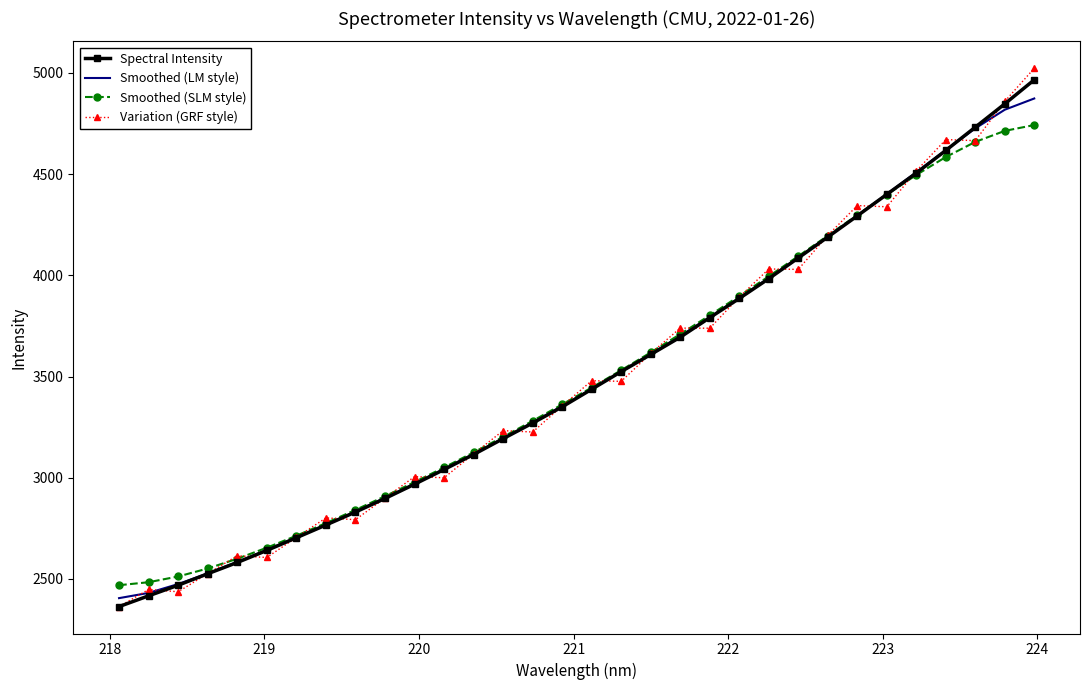

Which series has the largest range (max minus min)?

Variation (GRF style)